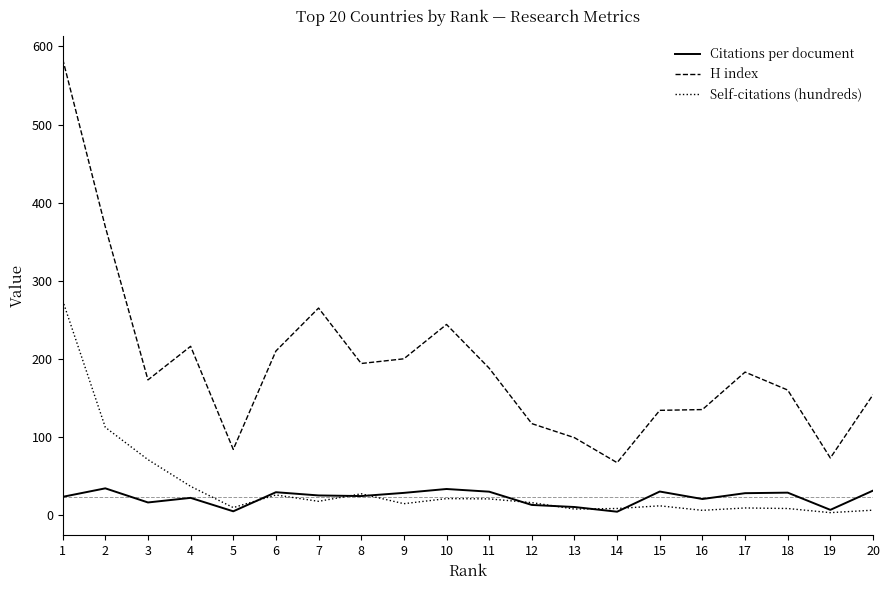

The Citations per document series shows 13.3 at 10. True or false?

False